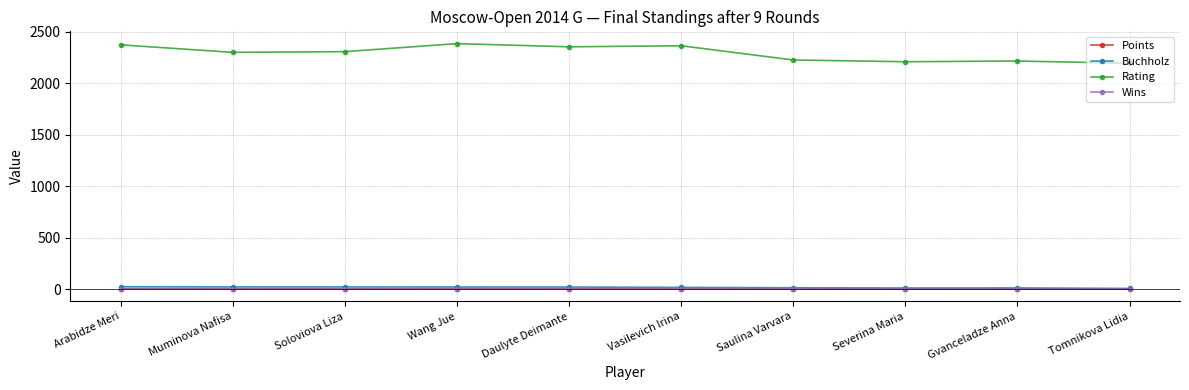

What is the label of the 5th point from the left?

Daulyte Deimante